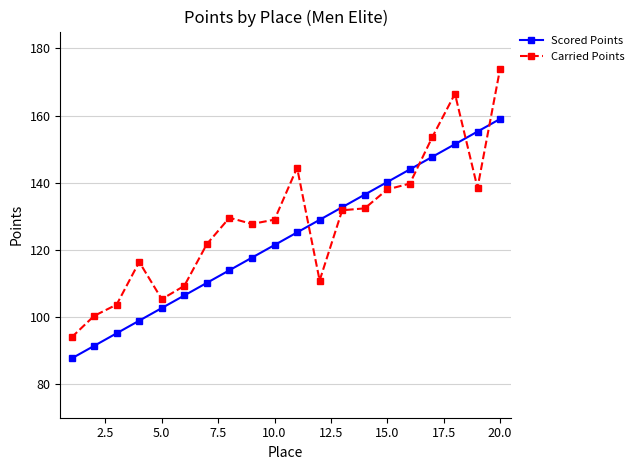

What is the average value of the Scored Points series?

123.3